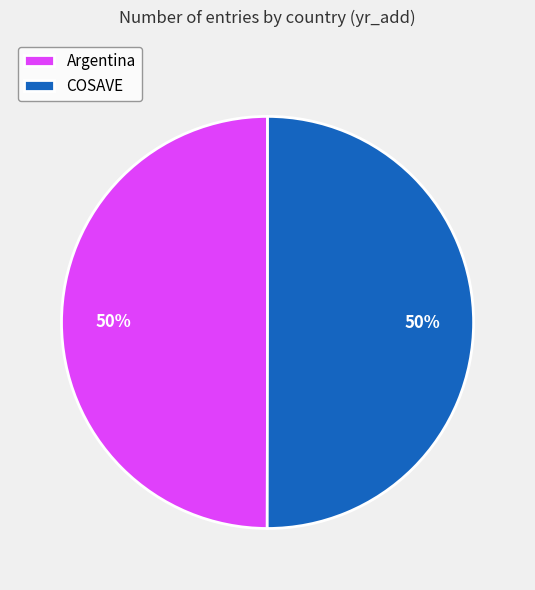

To the nearest percent, what is the combined percentage of Argentina and COSAVE?

100%